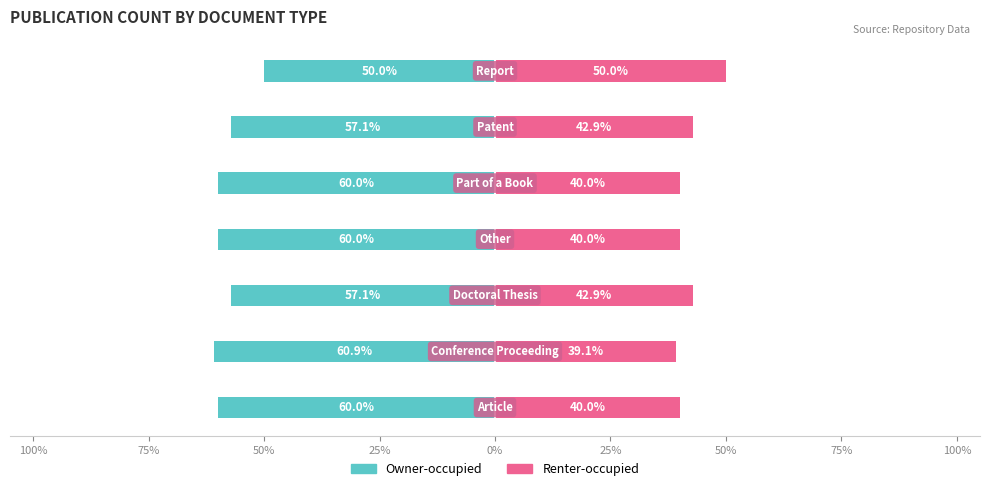

Reading left to right, extract all data points from this chart.

Owner-occupied: 100%=-60.0	75%=-60.9	50%=-57.1	25%=-60.0	0%=-60.0	25%=-57.1	50%=-50.0
Renter-occupied: 100%=40.0	75%=39.1	50%=42.9	25%=40.0	0%=40.0	25%=42.9	50%=50.0